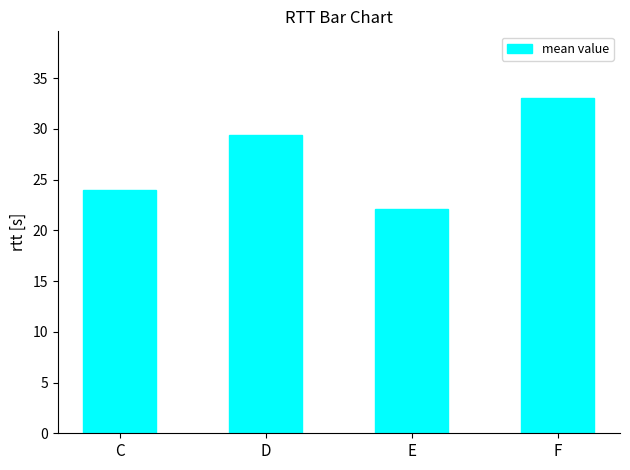

At which category does the chart reach its minimum across all series?

E